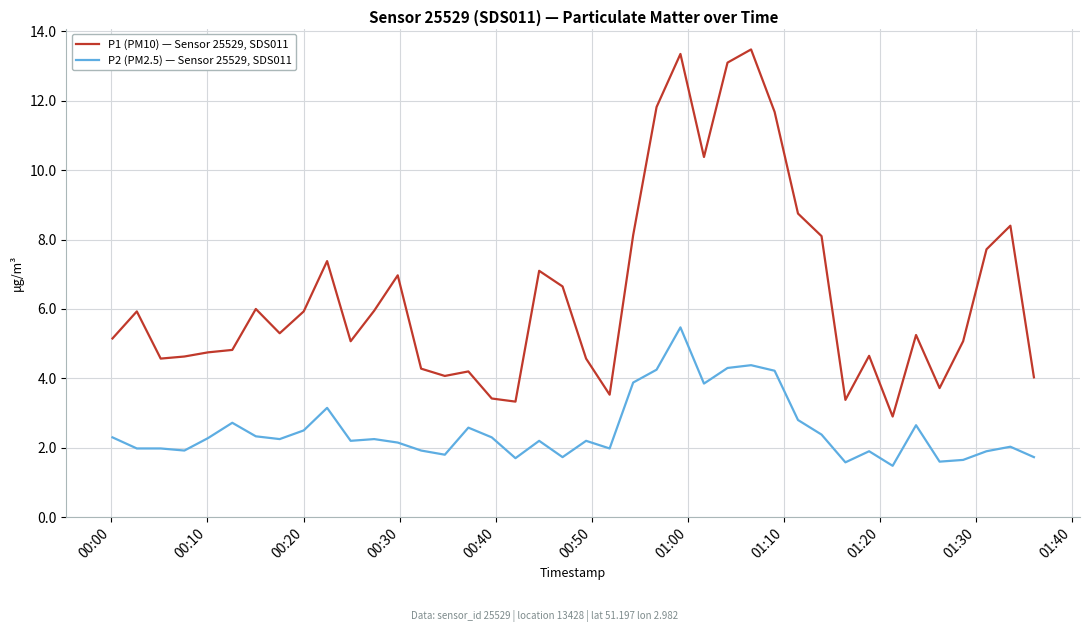

What is the greatest value displayed?

13.5